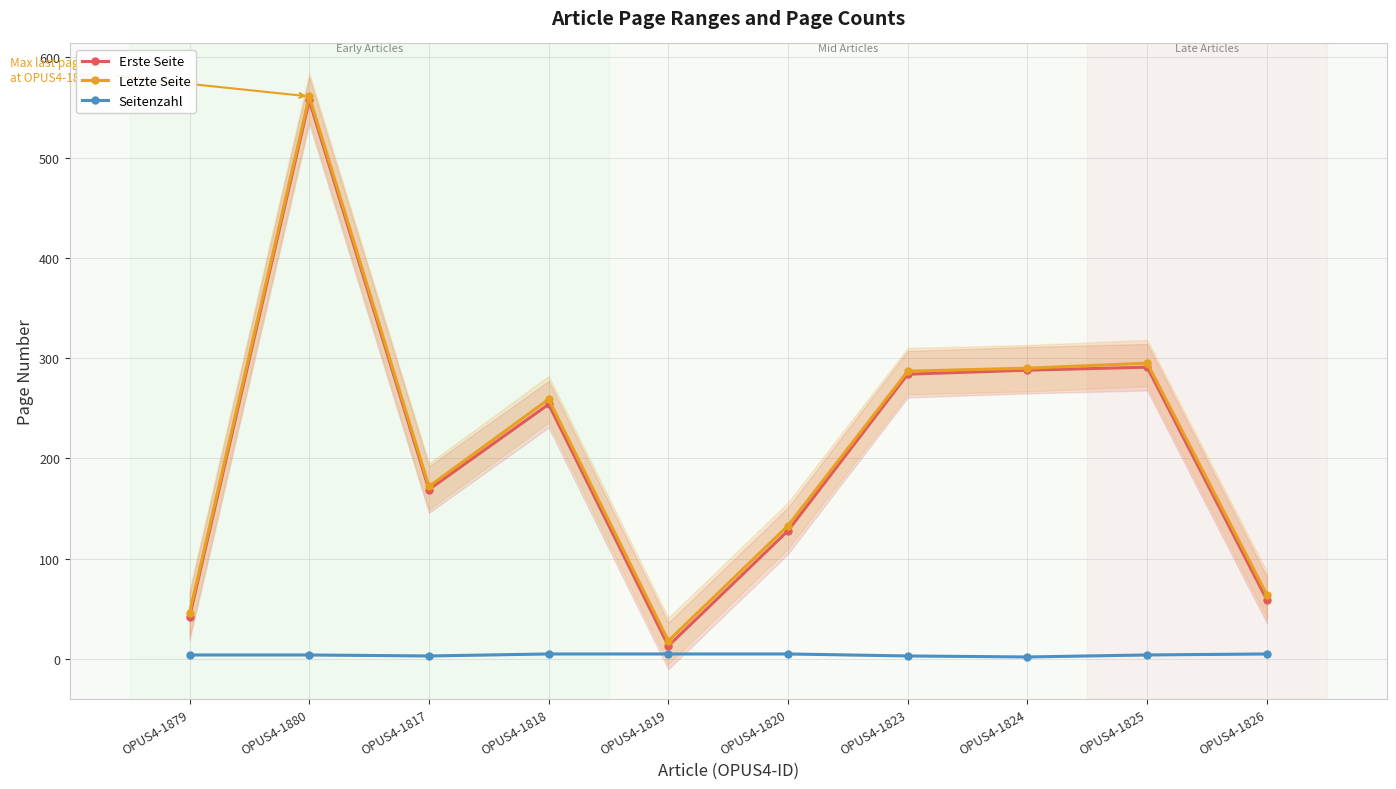

Is the value of Seitenzahl at OPUS4-1879 greater than the value of Erste Seite at OPUS4-1824?

No